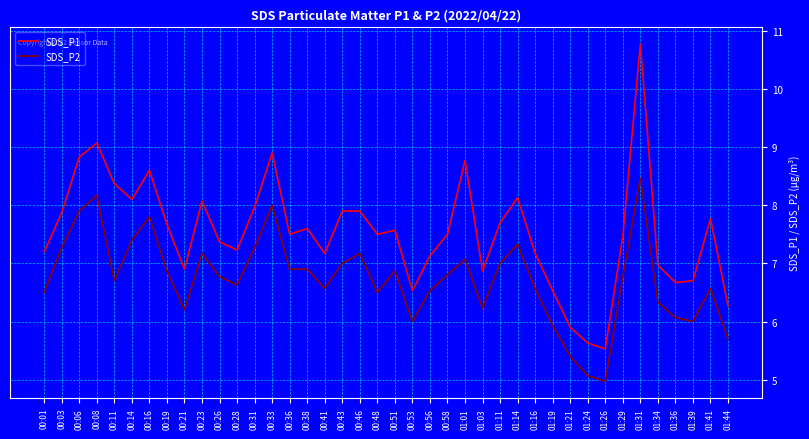

Reading left to right, list all the values displayed in this chart.

SDS_P1: 7.2	7.9	8.8	9.1	8.4	8.1	8.6	7.7	6.9	8.1	7.4	7.2	8.0	8.9	7.5	7.6	7.2	7.9	7.9	7.5	7.6	6.5	7.1	7.5	8.8	6.9	7.7	8.1	7.2	6.5	5.9	5.6	5.5	7.5	10.8	7.0	6.7	6.7	7.8	6.3
SDS_P2: 6.5	7.3	7.9	8.2	6.7	7.4	7.8	6.9	6.2	7.2	6.8	6.6	7.3	8.0	6.9	6.9	6.6	7.0	7.2	6.5	6.9	6.0	6.5	6.8	7.1	6.2	7.0	7.3	6.6	5.9	5.4	5.1	5.0	6.8	8.5	6.3	6.1	6.0	6.6	5.7